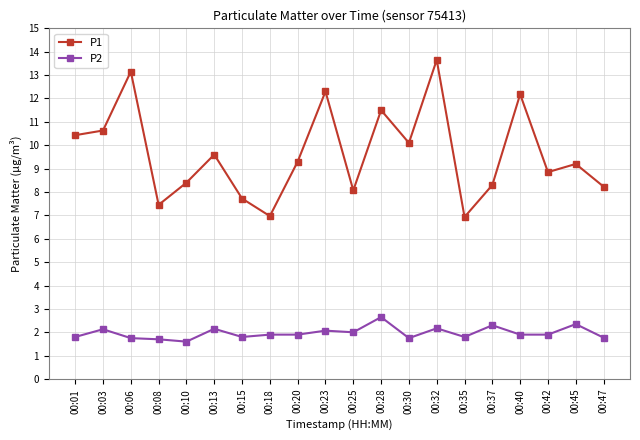

Rank the series by their maximum value, from lowest to highest.

P2, P1